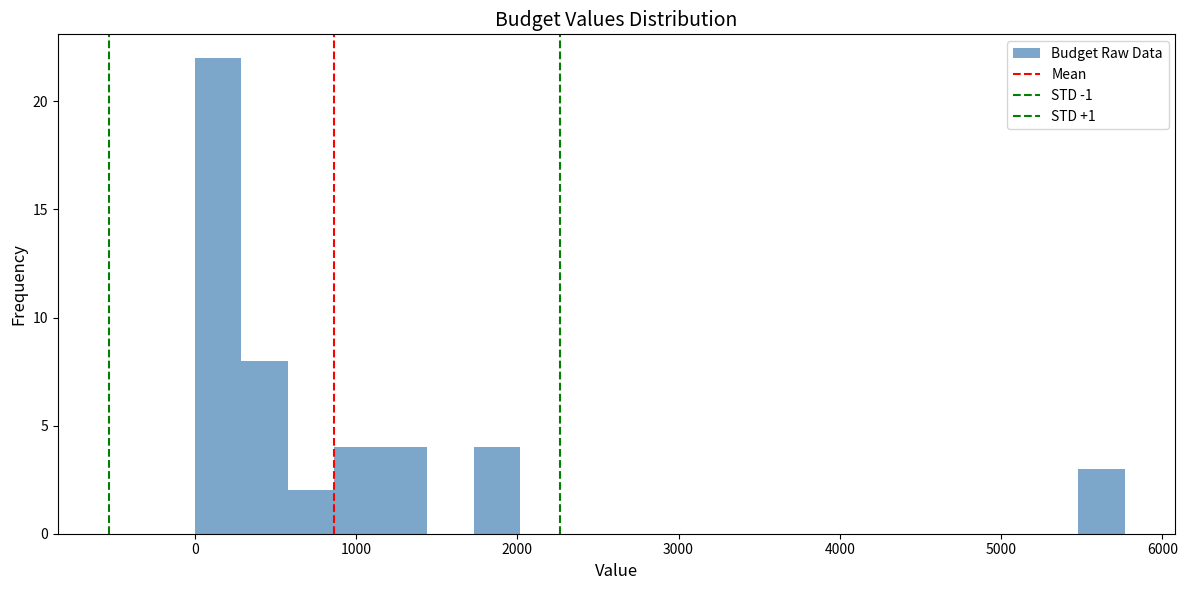

Around what value on the x-axis is the tallest bar? Give the approximate position of its centre, as read against the axis.

100